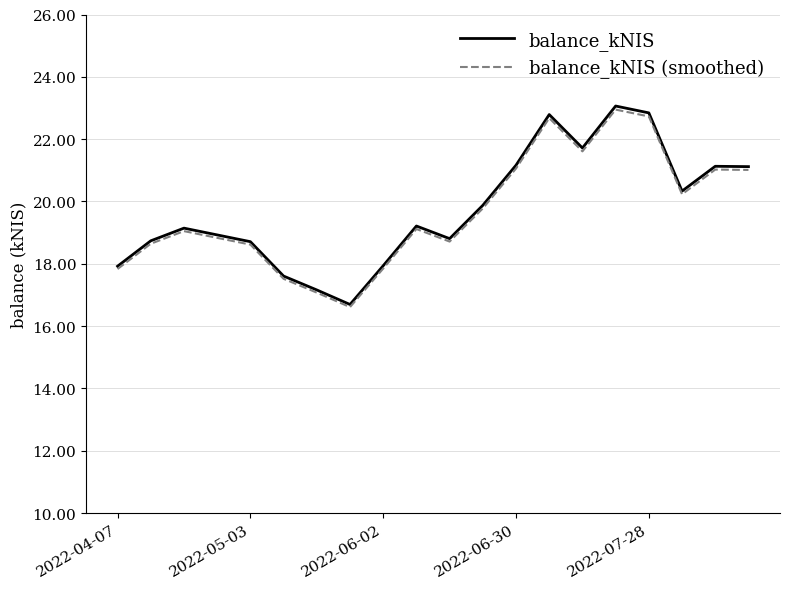

Does the chart display data point markers on the line(s)?

No